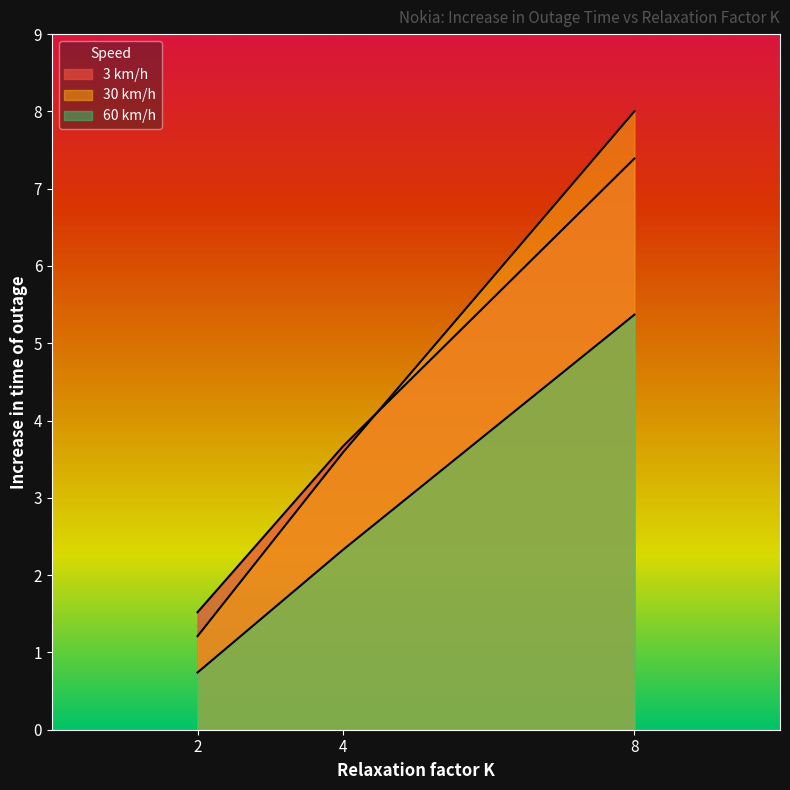

What is the maximum value shown in the chart?

8.0